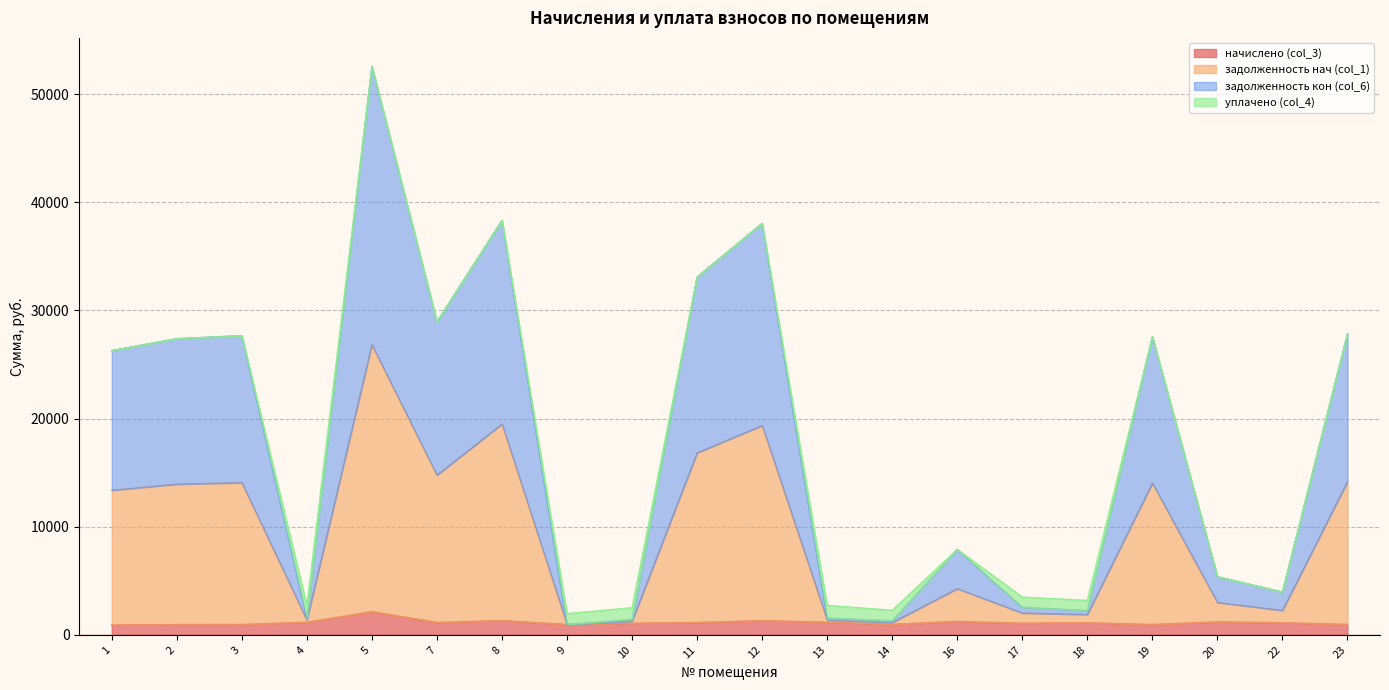

True or false: задолженность кон (col_6) and задолженность нач (col_1) intersect in this chart.

False